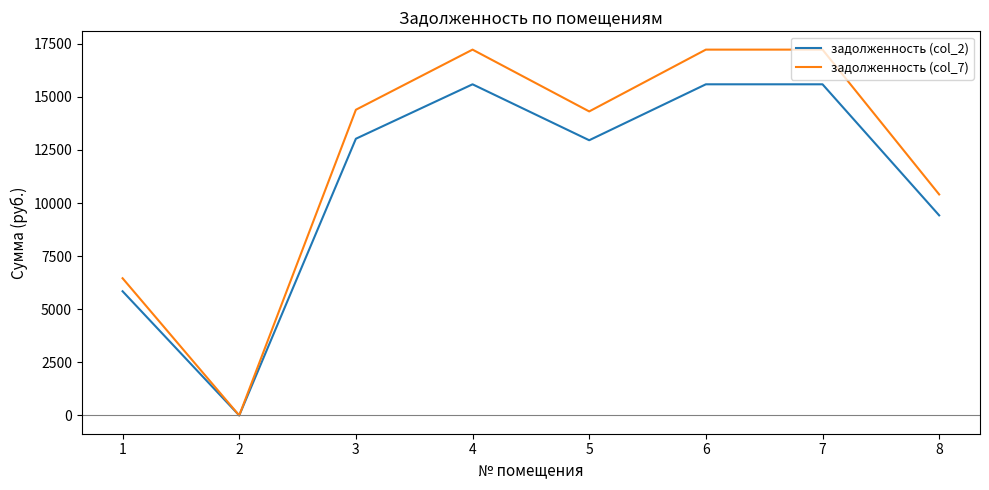

What is the greatest value displayed?

17225.3